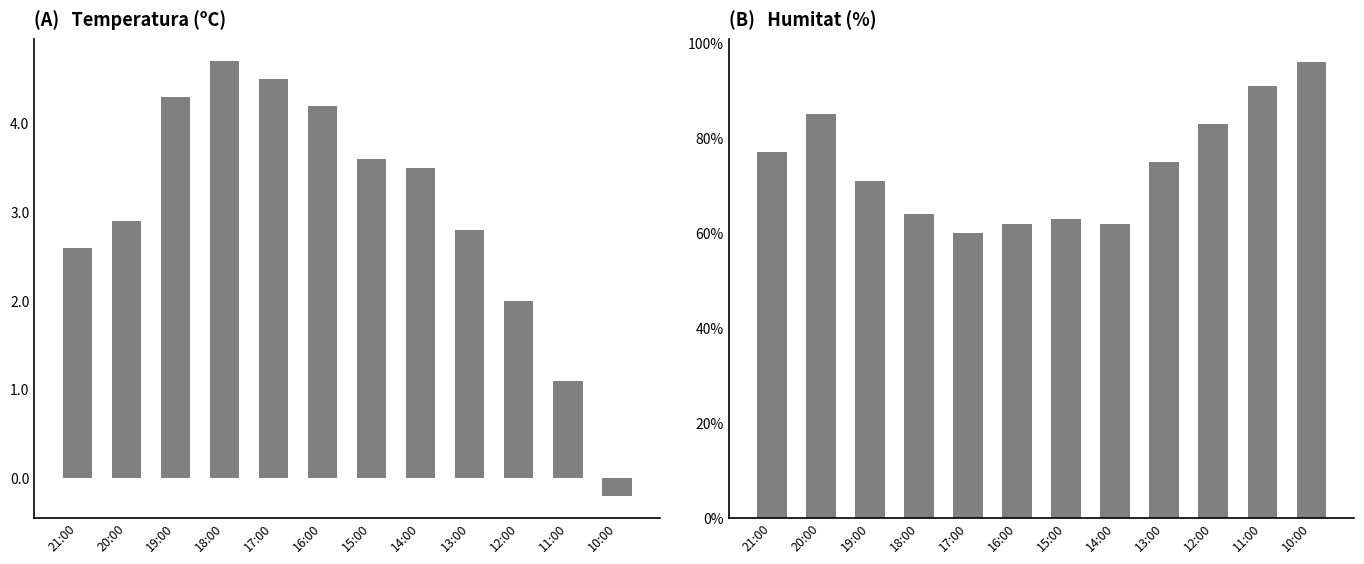

Reading left to right, extract all data points from this chart.

Temperatura (ºC): 2.6	2.9	4.3	4.7	4.5	4.2	3.6	3.5	2.8	2.0	1.1	-0.2
Humitat (%): 77.0	85.0	71.0	64.0	60.0	62.0	63.0	62.0	75.0	83.0	91.0	96.0